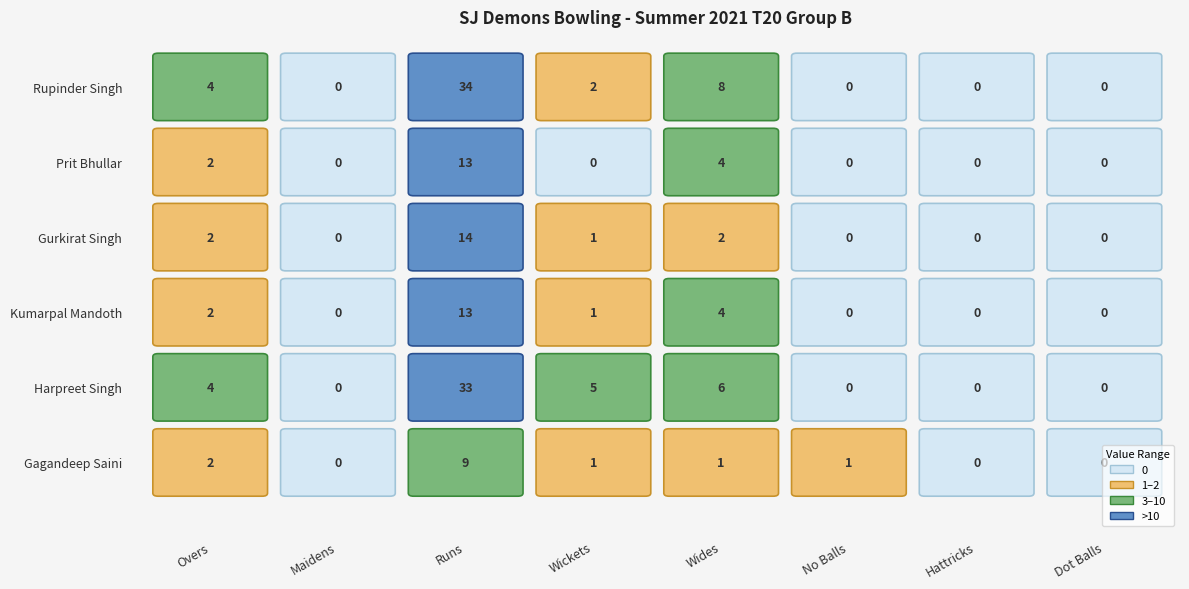

Reading left to right, extract all data points from this chart.

Rupinder Singh: 0=4	1=0	2=34	3=2	4=8	5=0	6=0	7=0
Prit Bhullar: 0=2	1=0	2=13	3=0	4=4	5=0	6=0	7=0
Gurkirat Singh: 0=2	1=0	2=14	3=1	4=2	5=0	6=0	7=0
Kumarpal Mandoth: 0=2	1=0	2=13	3=1	4=4	5=0	6=0	7=0
Harpreet Singh: 0=4	1=0	2=33	3=5	4=6	5=0	6=0	7=0
Gagandeep Saini: 0=2	1=0	2=9	3=1	4=1	5=1	6=0	7=0